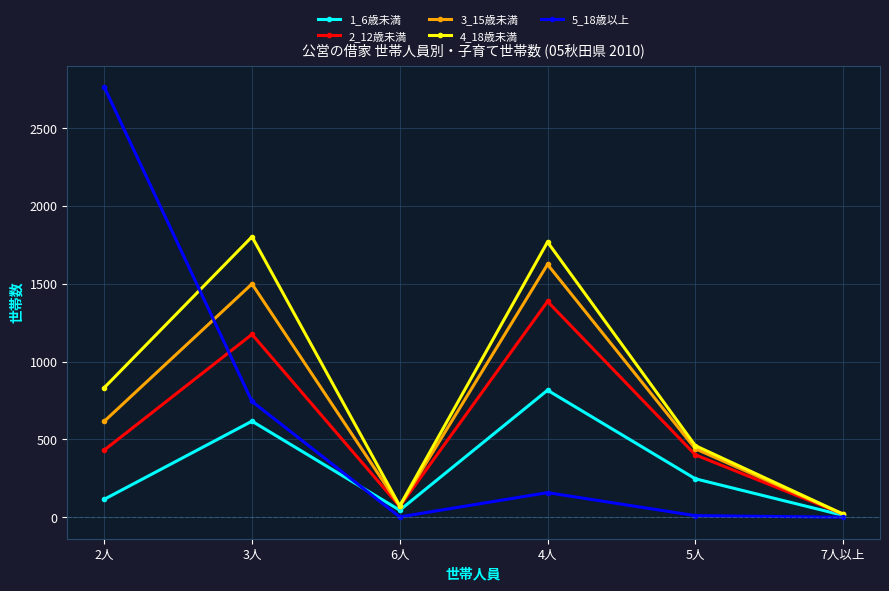

How many distinct data groups are displayed?

5